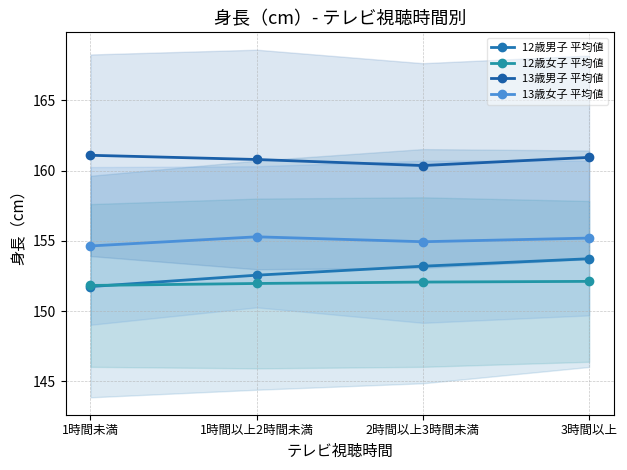

The 13歳男子 平均値 series shows 160.9 at 3時間以上. True or false?

True